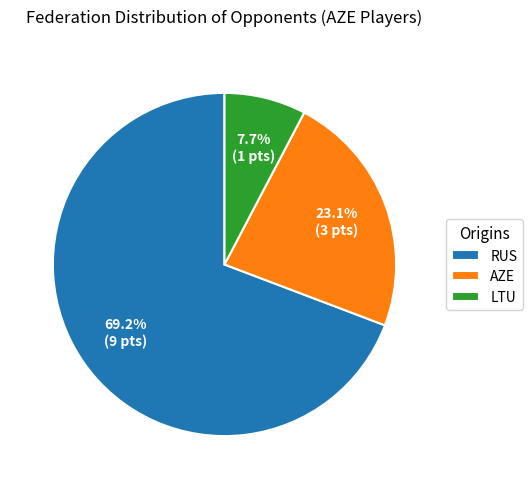

What is the ratio of the value at LTU to the value at AZE?

0.3